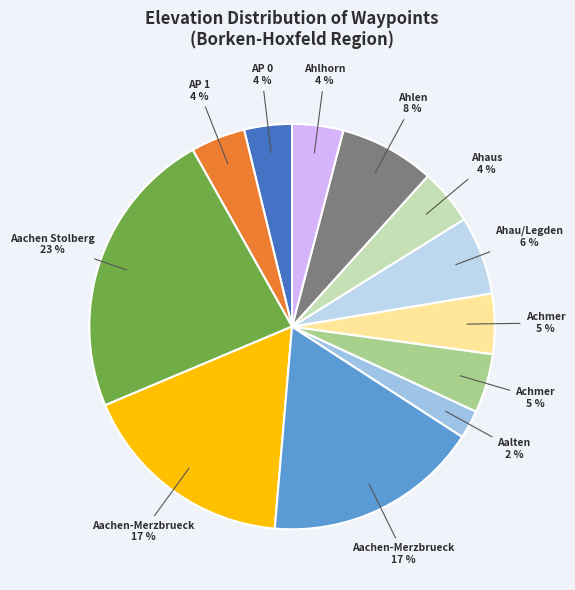

How many slices are in this pie chart?

12